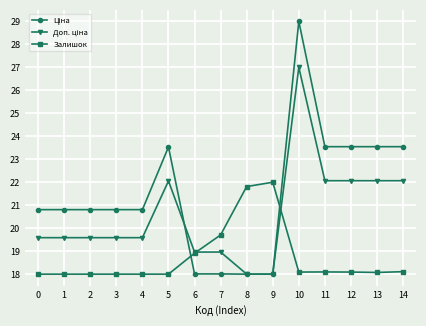

How many lines are shown in the chart?

3